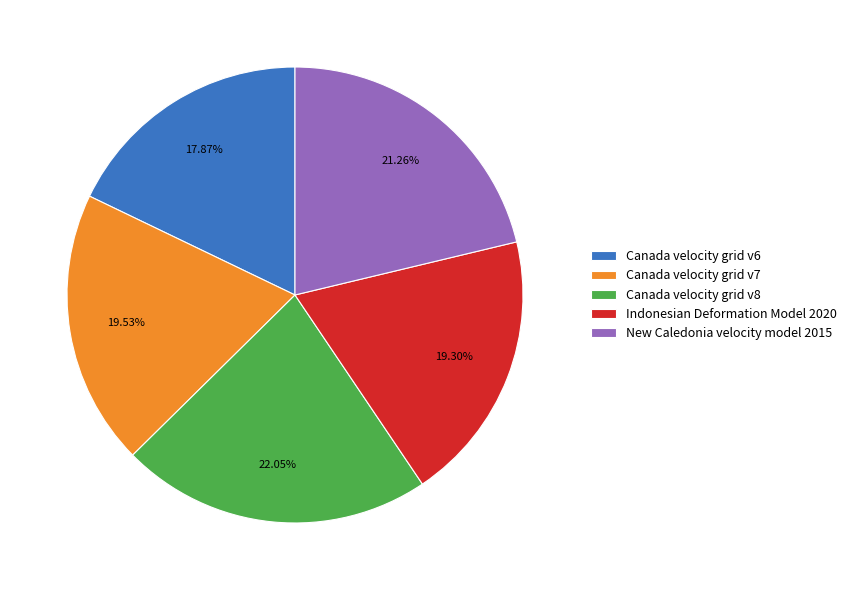

Which has a higher value, Canada velocity grid v7 or Canada velocity grid v8?

Canada velocity grid v8